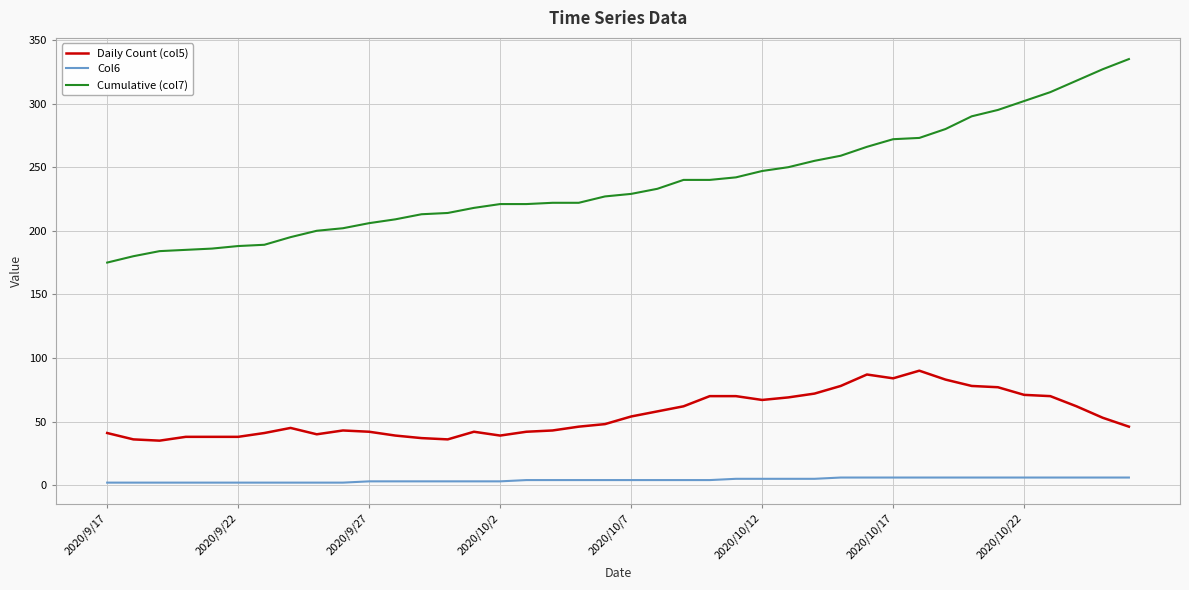

What is the greatest value displayed?

335